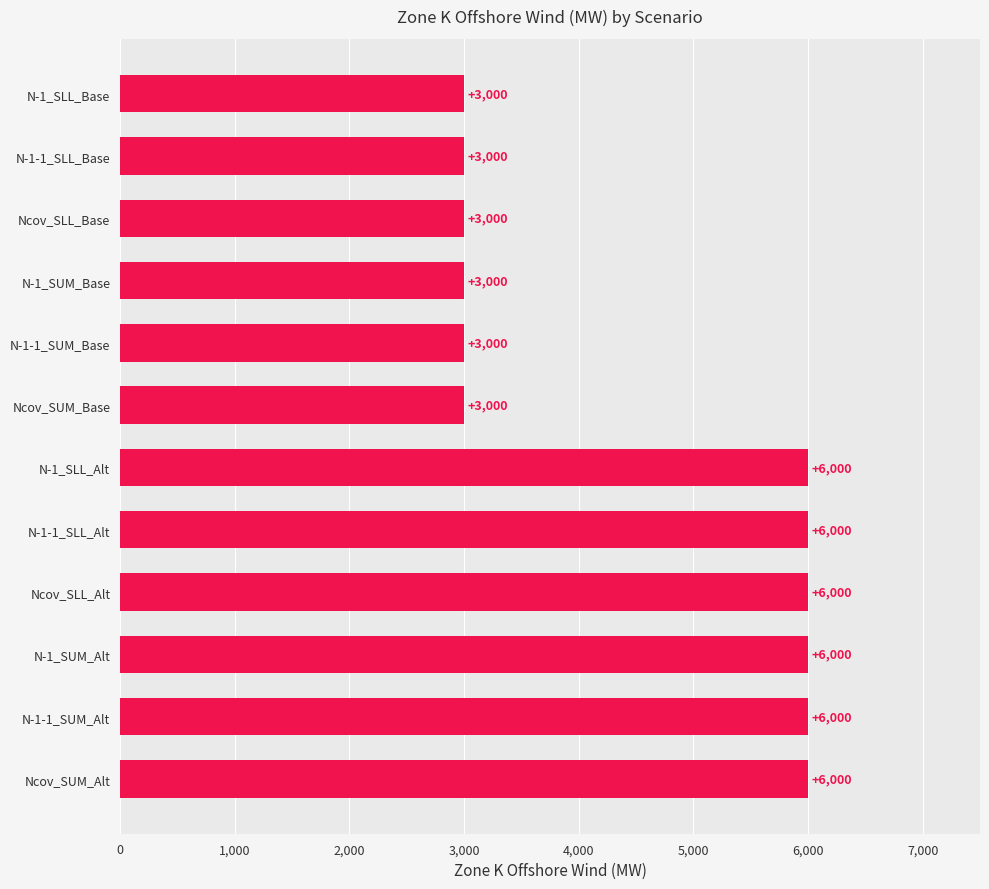

What is the minimum value shown in the chart?

3000